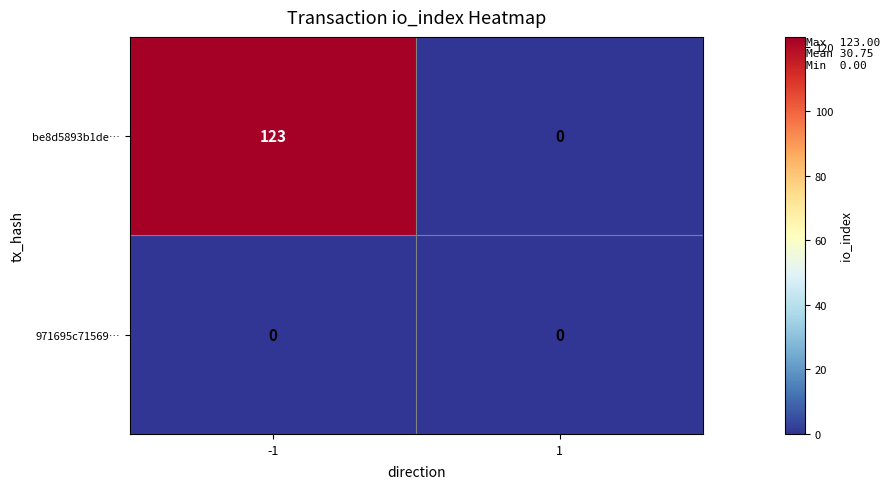

Is the value of 971695c71569… at 1 greater than the value of be8d5893b1de… at -1?

No